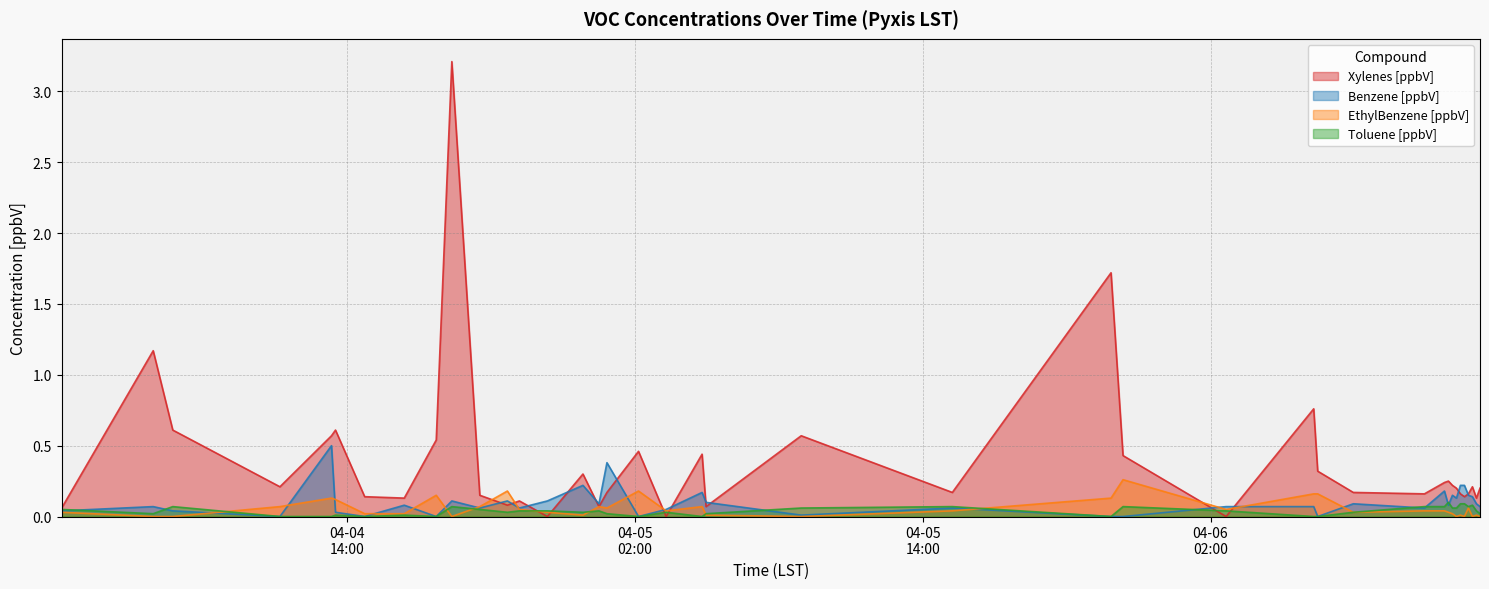

Where is the first local minimum for Benzene [ppbV]?

2025-04-04 11:12